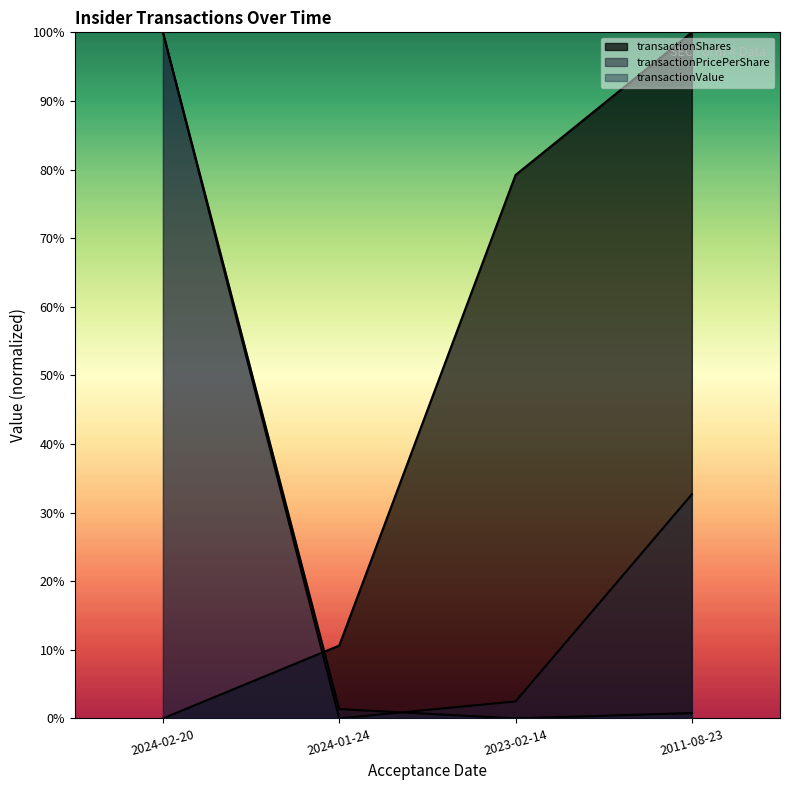

What position from the left is 2011-08-23?

4